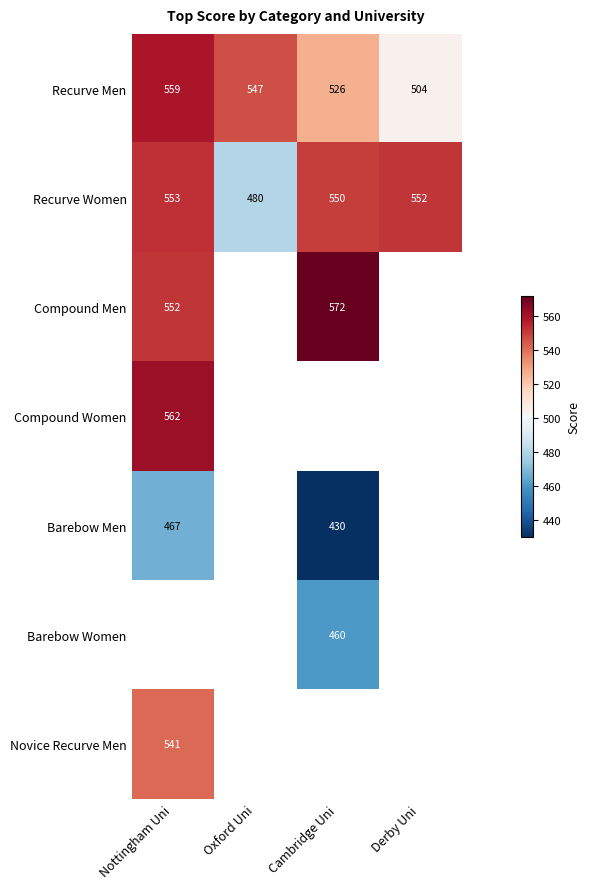

The value of Recurve Women at Nottingham Uni is 146. True or false?

False